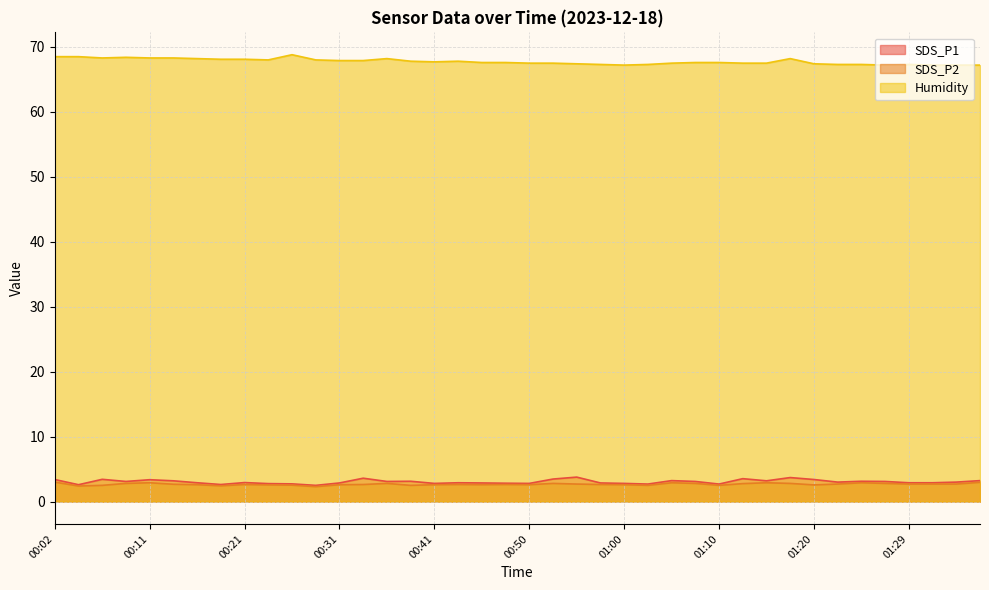

What is the label of the 3rd point from the right?

01:32